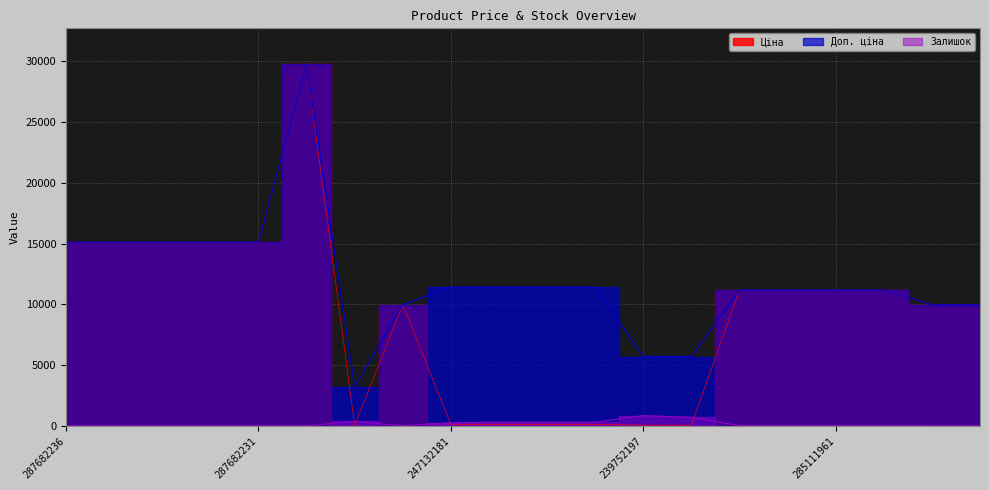

List the series in order of their overall mean, lowest first.

Залишок, Ціна, Доп. ціна